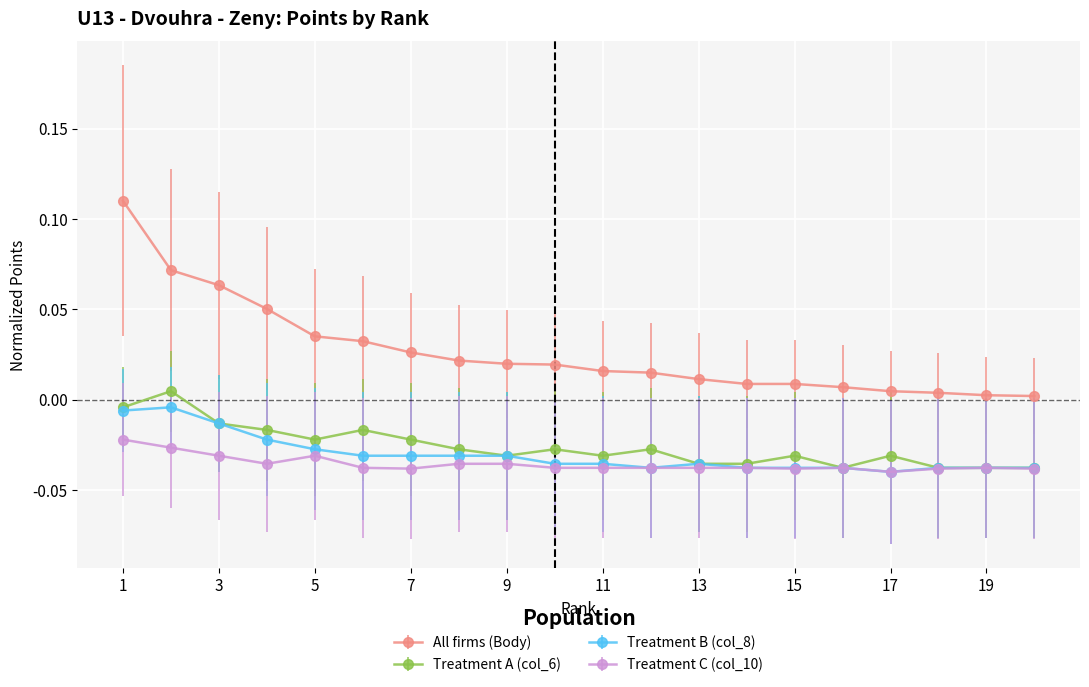

List the series in order of their peak value, lowest first.

Treatment C (col_10), Treatment B (col_8), Treatment A (col_6), All firms (Body)